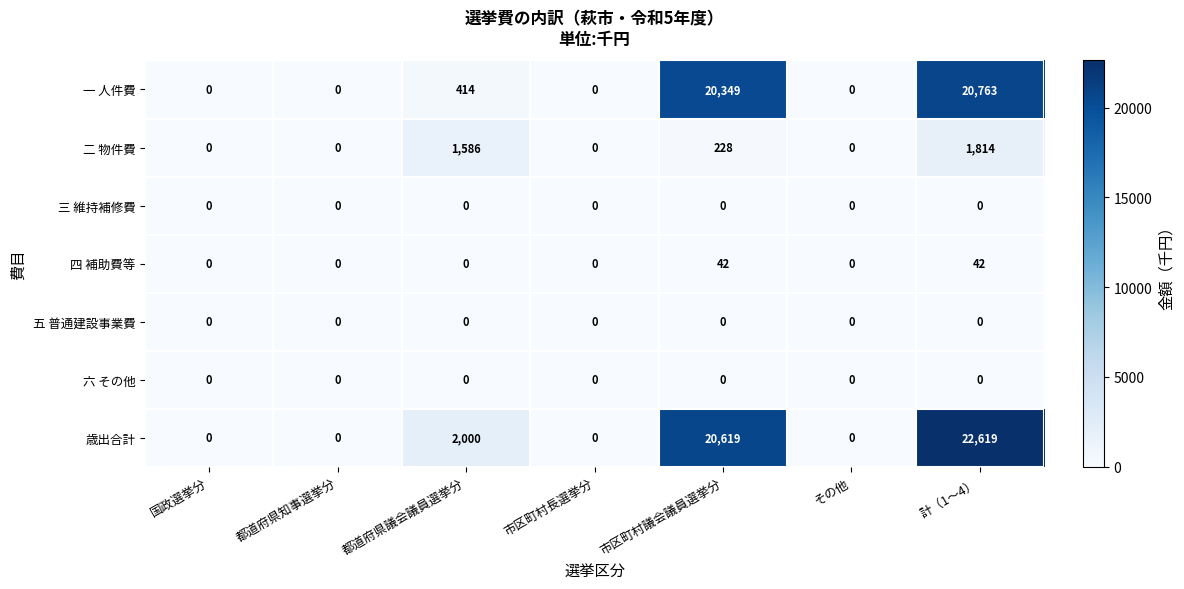

What is the sum of all 一 人件費 values?

41526